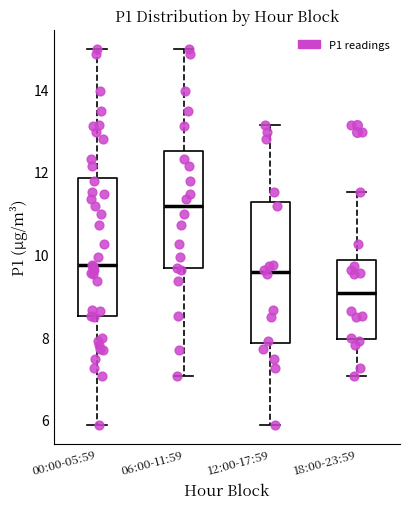

Reading left to right, read every box against the y-axis: the position of its median line, the range the box covers, and the ends of its whiskers. The values are not printed on the chart, so give them approximately, as read against the axis.

00:00-05:59: median 9.8, box 8.6 to 11.8, whiskers 5.8 to 15.0
06:00-11:59: median 11.2, box 9.6 to 12.6, whiskers 7.0 to 15.0
12:00-17:59: median 9.6, box 7.8 to 11.2, whiskers 5.8 to 13.2
18:00-23:59: median 9.0, box 8.0 to 9.8, whiskers 7.0 to 11.6